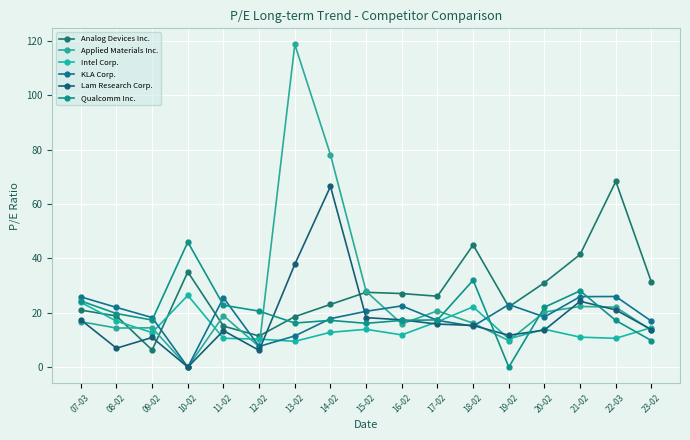

Reading left to right, what are all the values shown in this chart?

Analog Devices Inc.: 07-03=21.0	08-02=18.8	09-02=6.3	10-02=35.0	11-02=15.1	12-02=11.4	13-02=18.6	14-02=23.1	15-02=27.5	16-02=27.1	17-02=26.1	18-02=44.9	19-02=22.2	20-02=31.0	21-02=41.4	22-03=68.3	23-02=31.2
Applied Materials Inc.: 07-03=16.7	08-02=14.4	09-02=14.4	10-02=0.0	11-02=18.9	12-02=7.5	13-02=118.7	14-02=78.1	15-02=27.9	16-02=15.9	17-02=20.7	18-02=16.2	19-02=9.8	20-02=20.2	21-02=22.3	22-03=22.1	23-02=13.6
Intel Corp.: 07-03=23.8	08-02=16.9	09-02=12.7	10-02=26.4	11-02=10.6	12-02=10.3	13-02=9.5	14-02=12.8	15-02=13.9	16-02=11.8	17-02=16.7	18-02=22.1	19-02=10.4	20-02=13.9	21-02=11.0	22-03=10.6	23-02=14.5
KLA Corp.: 07-03=25.8	08-02=22.0	09-02=18.2	10-02=0.0	11-02=25.5	12-02=7.6	13-02=11.5	14-02=17.8	15-02=20.5	16-02=22.5	17-02=17.2	18-02=15.0	19-02=23.0	20-02=18.4	21-02=25.9	22-03=26.0	23-02=16.9
Lam Research Corp.: 07-03=17.4	08-02=7.0	09-02=10.9	10-02=0.0	11-02=13.4	12-02=6.2	13-02=37.8	14-02=66.5	15-02=18.2	16-02=17.4	17-02=15.8	18-02=15.3	19-02=11.7	20-02=13.6	21-02=24.2	22-03=21.0	23-02=13.8
Qualcomm Inc.: 07-03=24.3	08-02=19.7	09-02=17.3	10-02=46.0	11-02=22.8	12-02=20.6	13-02=16.2	14-02=17.2	15-02=16.1	16-02=17.2	17-02=17.4	18-02=32.0	19-02=0.0	20-02=22.0	21-02=28.1	22-03=17.1	23-02=9.8